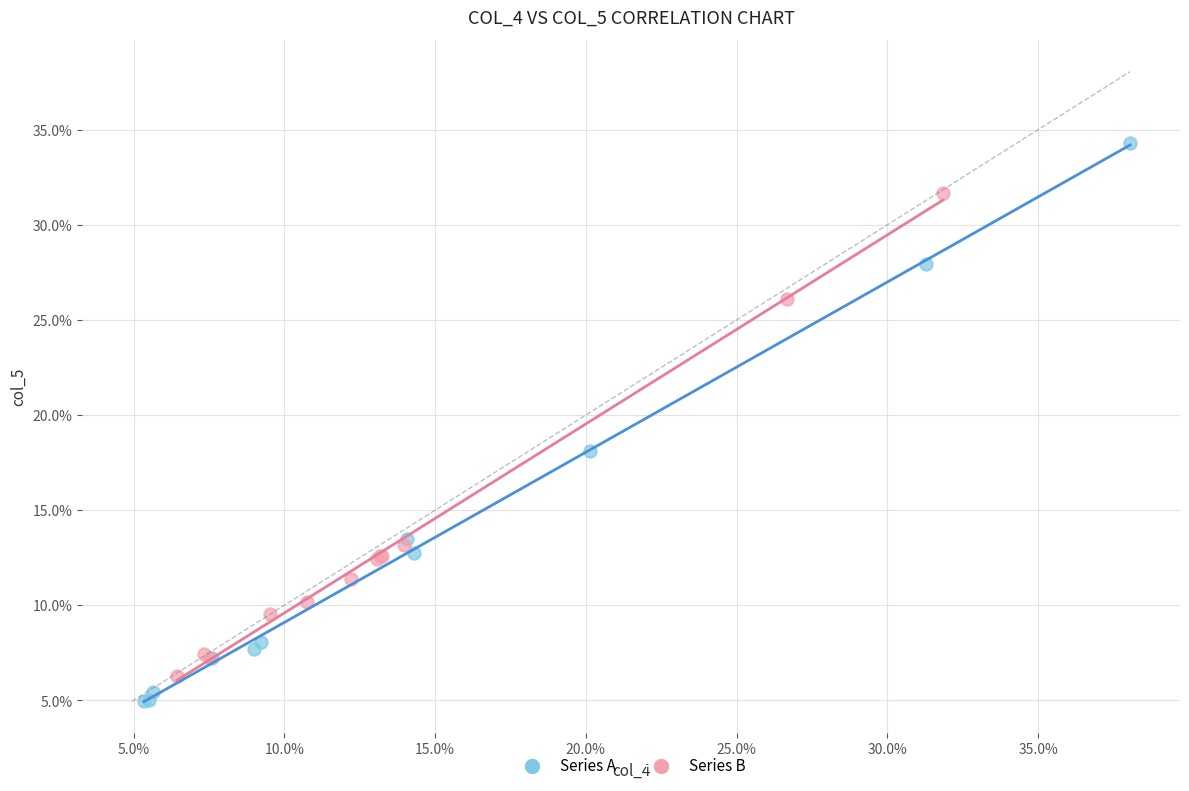

What are all the series names shown in the legend?

Series A, Series B